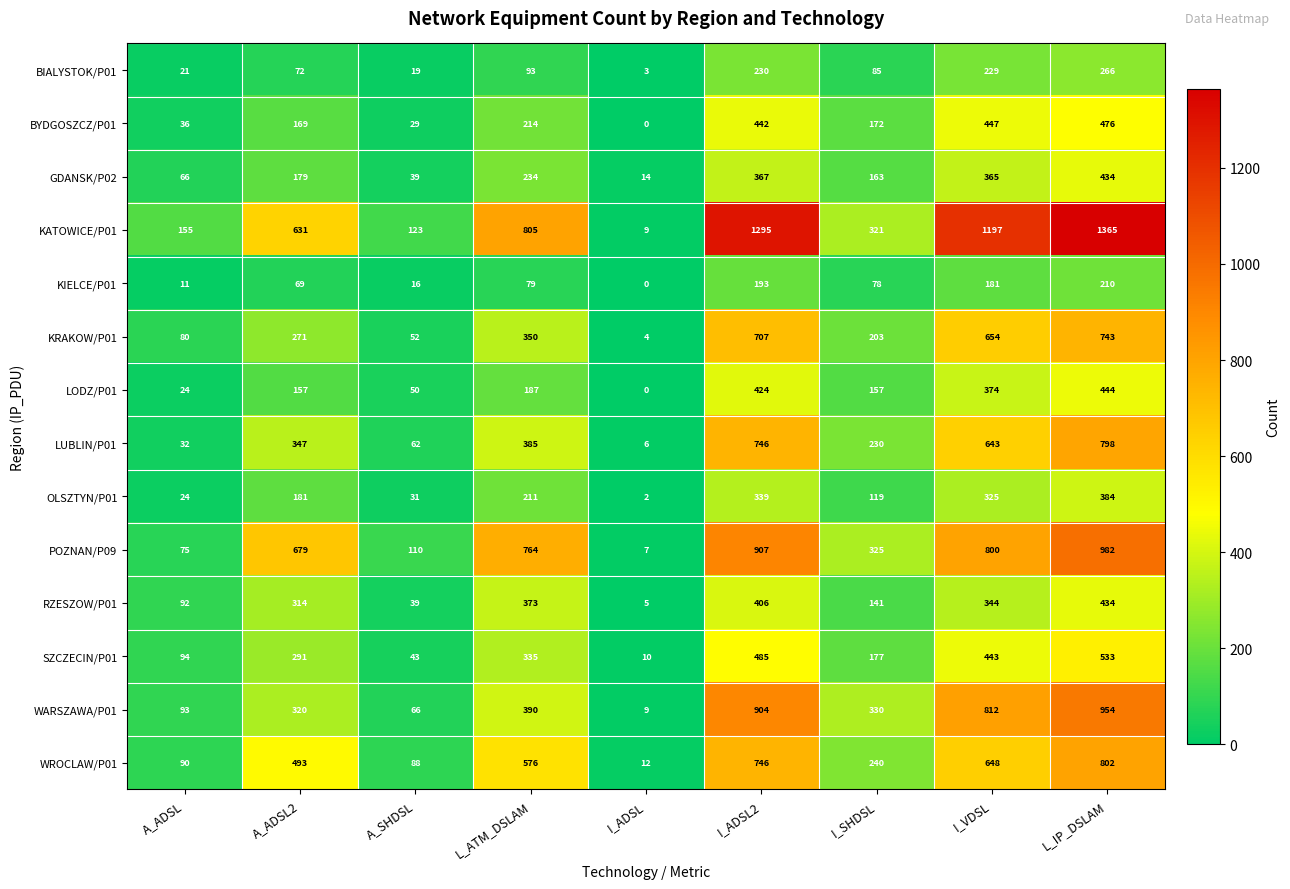

At which label is RZESZOW/P01 closest to 219?

I_SHDSL